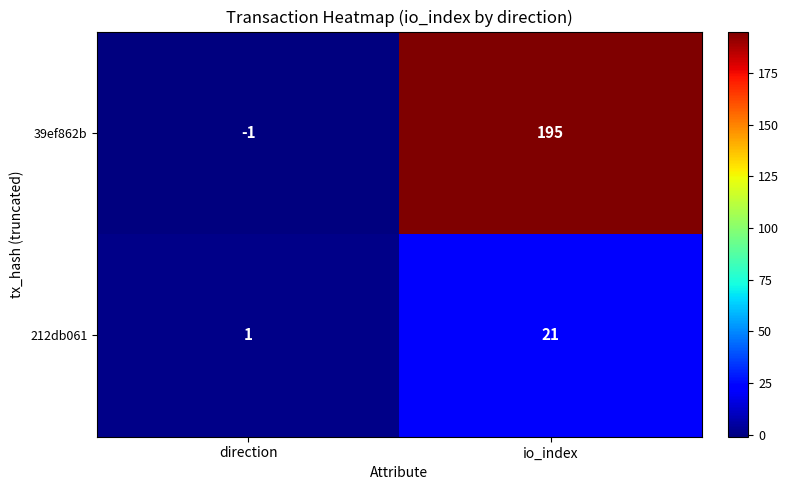

Is it true that 39ef862b equals -1 at direction?

True